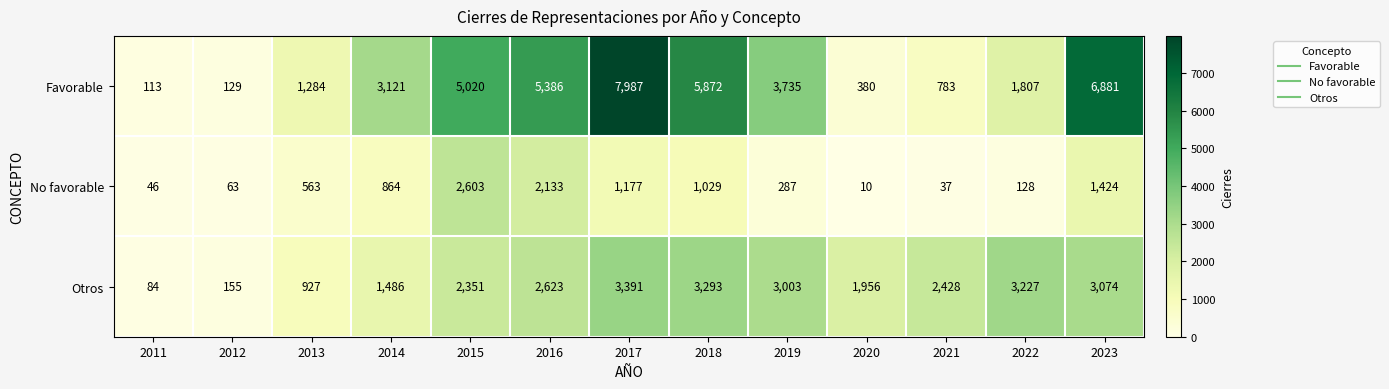

What is the approximate value of Otros at 2023?

3074